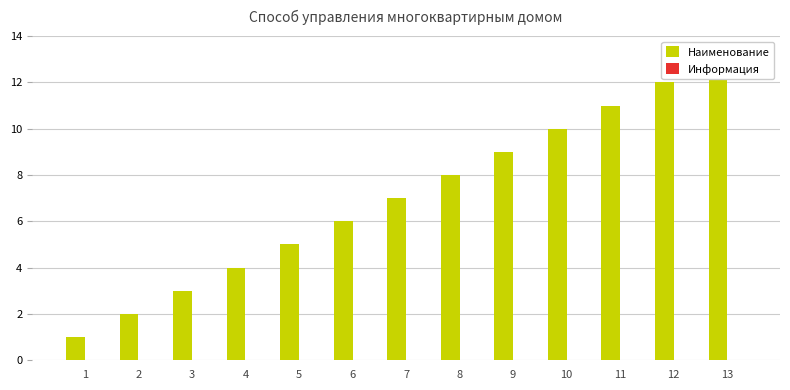

What is the difference between the highest and lowest values at 12?

12